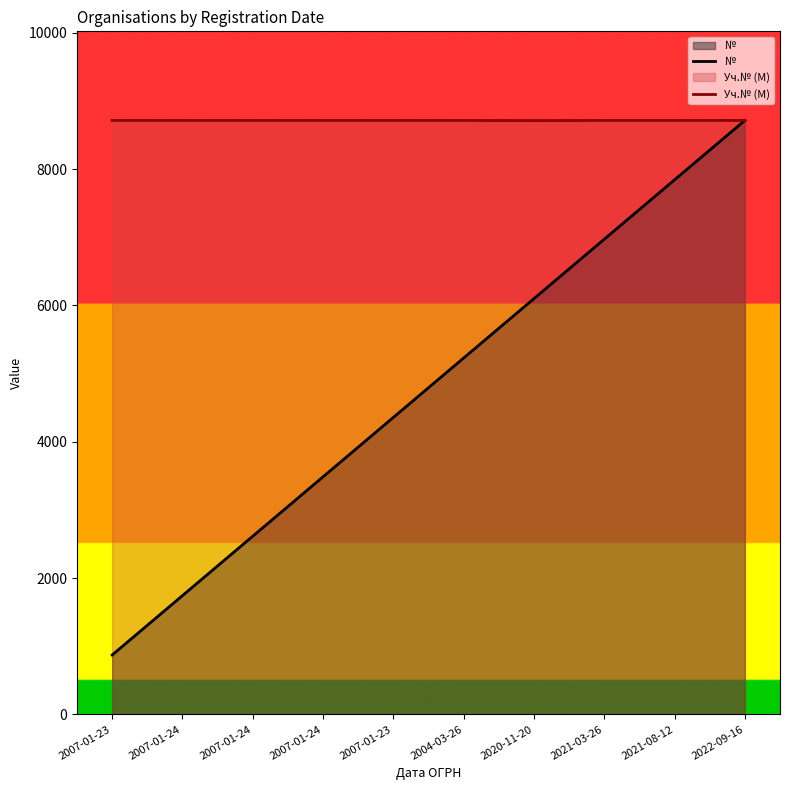

What is the difference between the highest and lowest values at 2021-03-26?

1742.8